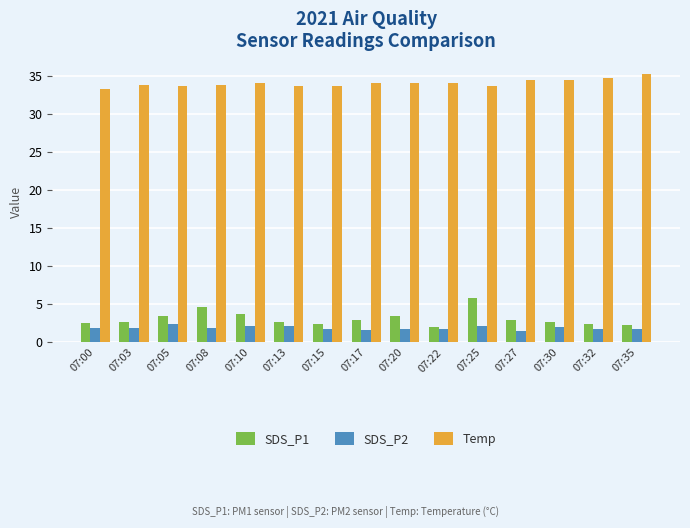

What is the smallest value displayed?

1.5